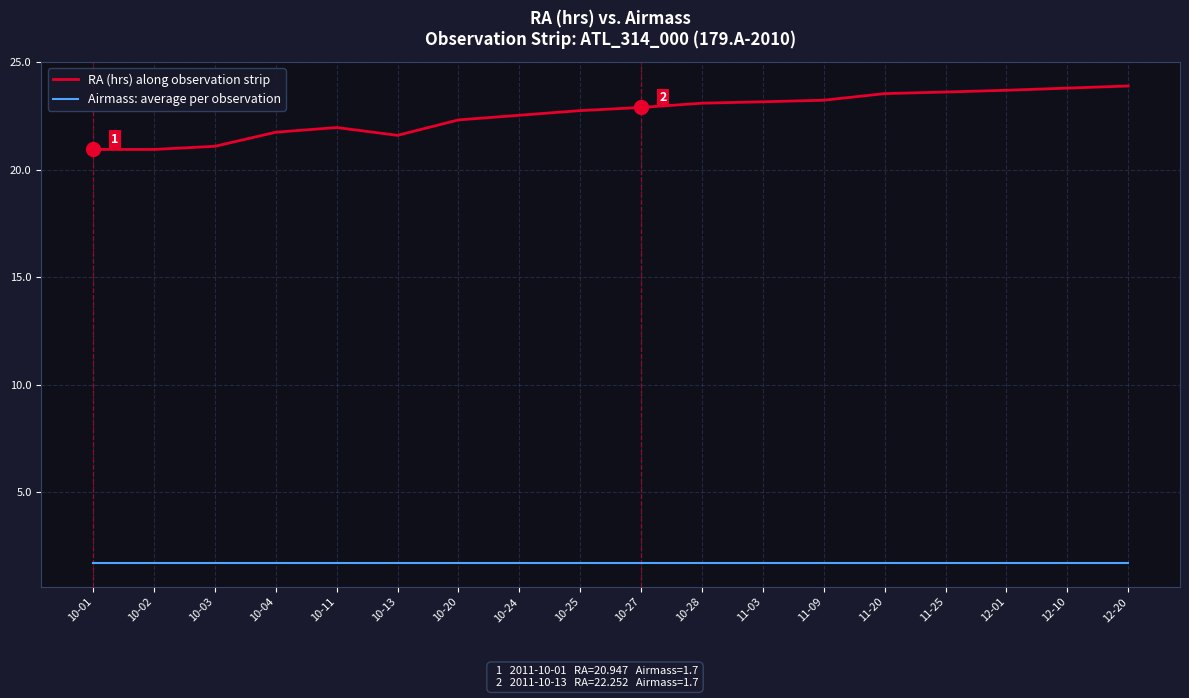

What is the difference between the highest and lowest values at 11-20?

21.8